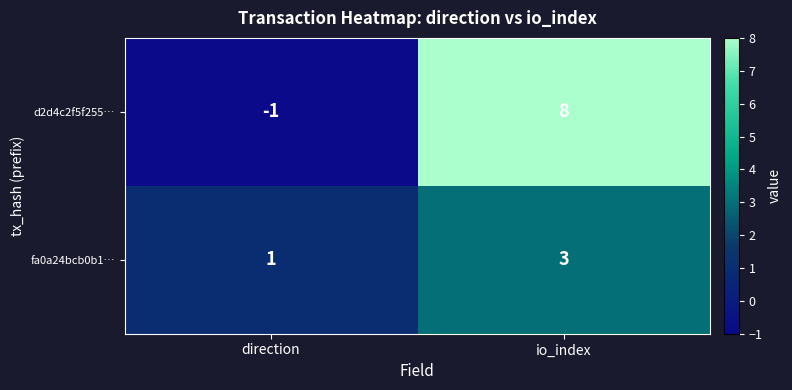

At which category is the sum across all series the highest?

io_index